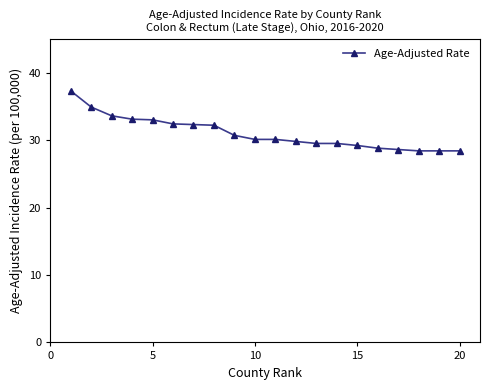

What is the maximum value shown in the chart?

37.3